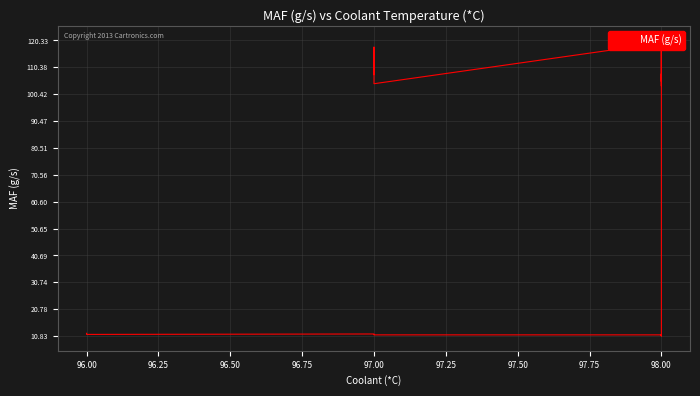

True or false: the data has more than 1 interior local peaks.

True